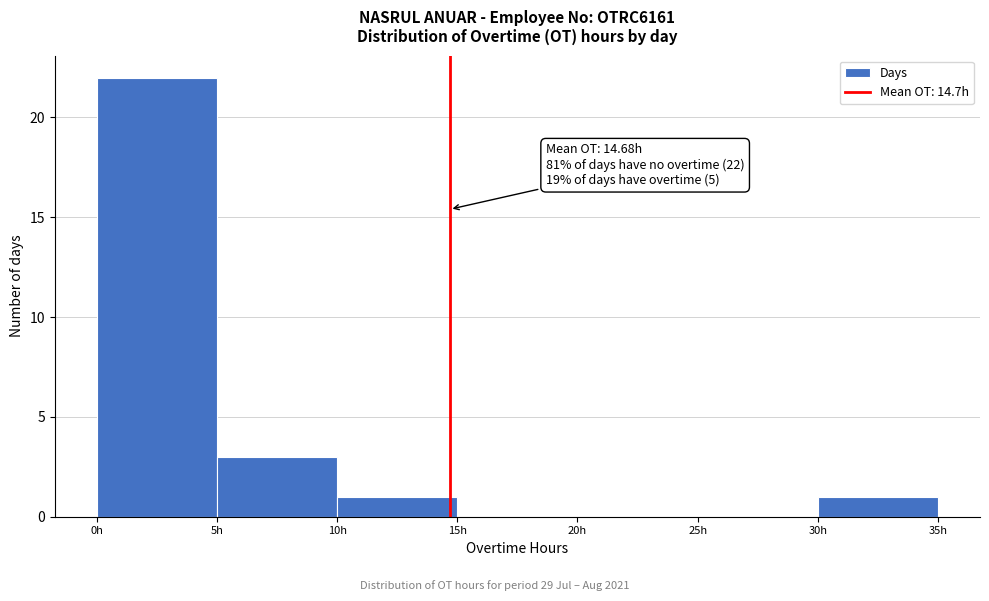

Which range on the x-axis has the tallest bar?

0 to 5